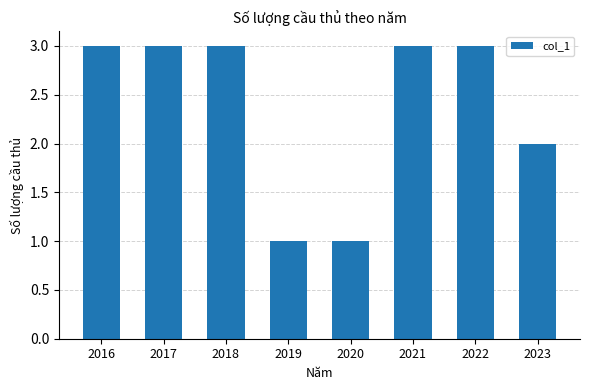

Approximately how many times larger is the value at 2020 compared to 2018?

0.3